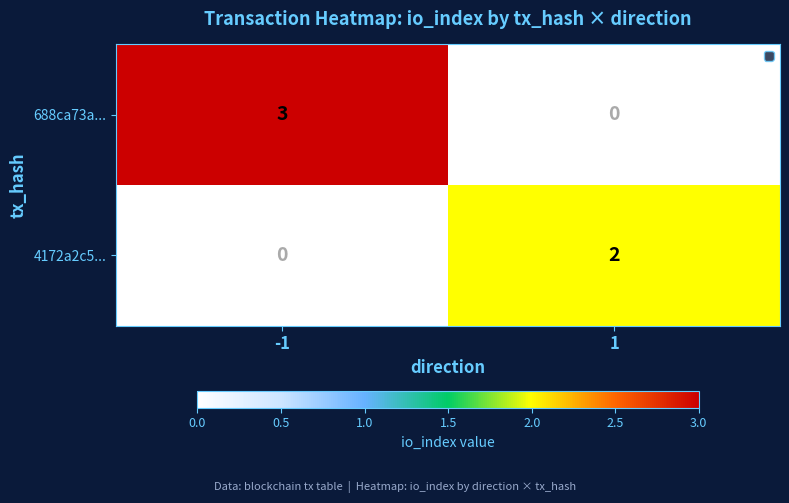

Between -1 and 1, which series saw the biggest shift?

688ca73a...